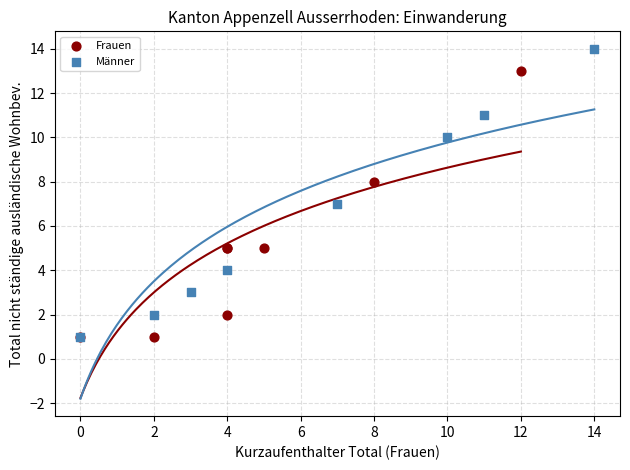

Which series contains the highest Y value?

Männer